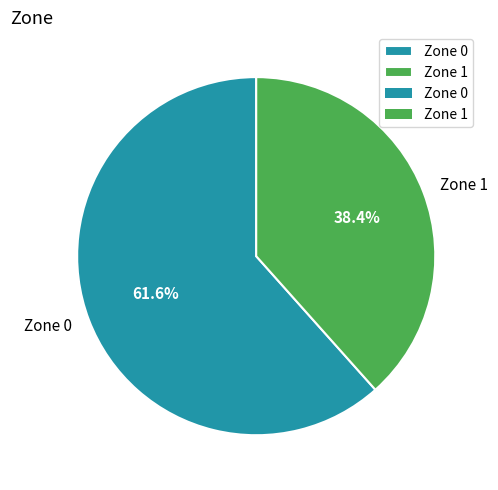

Which has a higher value, Zone 1 or Zone 0?

Zone 0